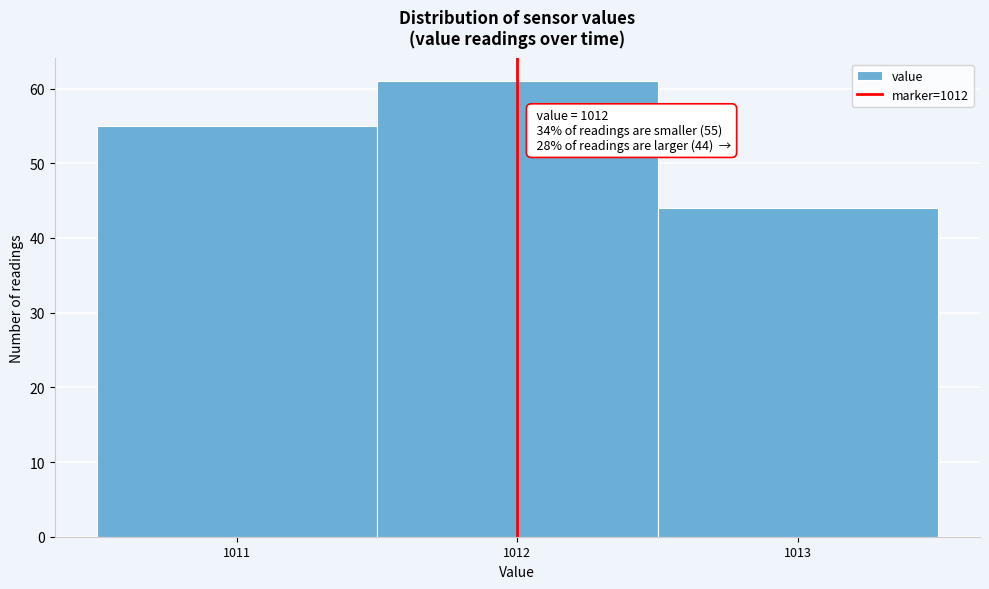

Over which range of the x-axis is the bar tallest?

1011.5 to 1012.5